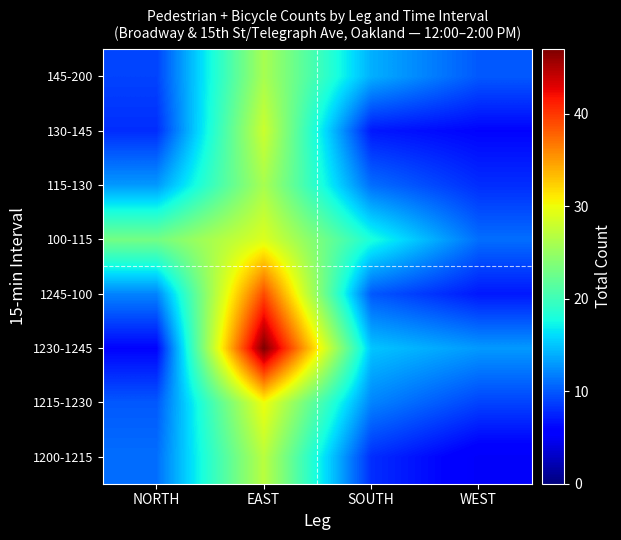

What is the spread (max minus min) of values at NORTH?

17